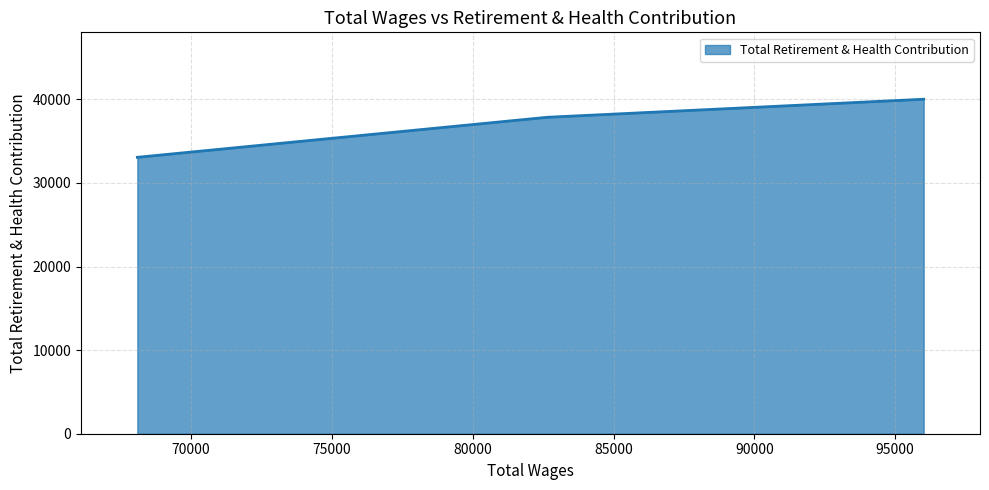

What is the sum of all values?

110952